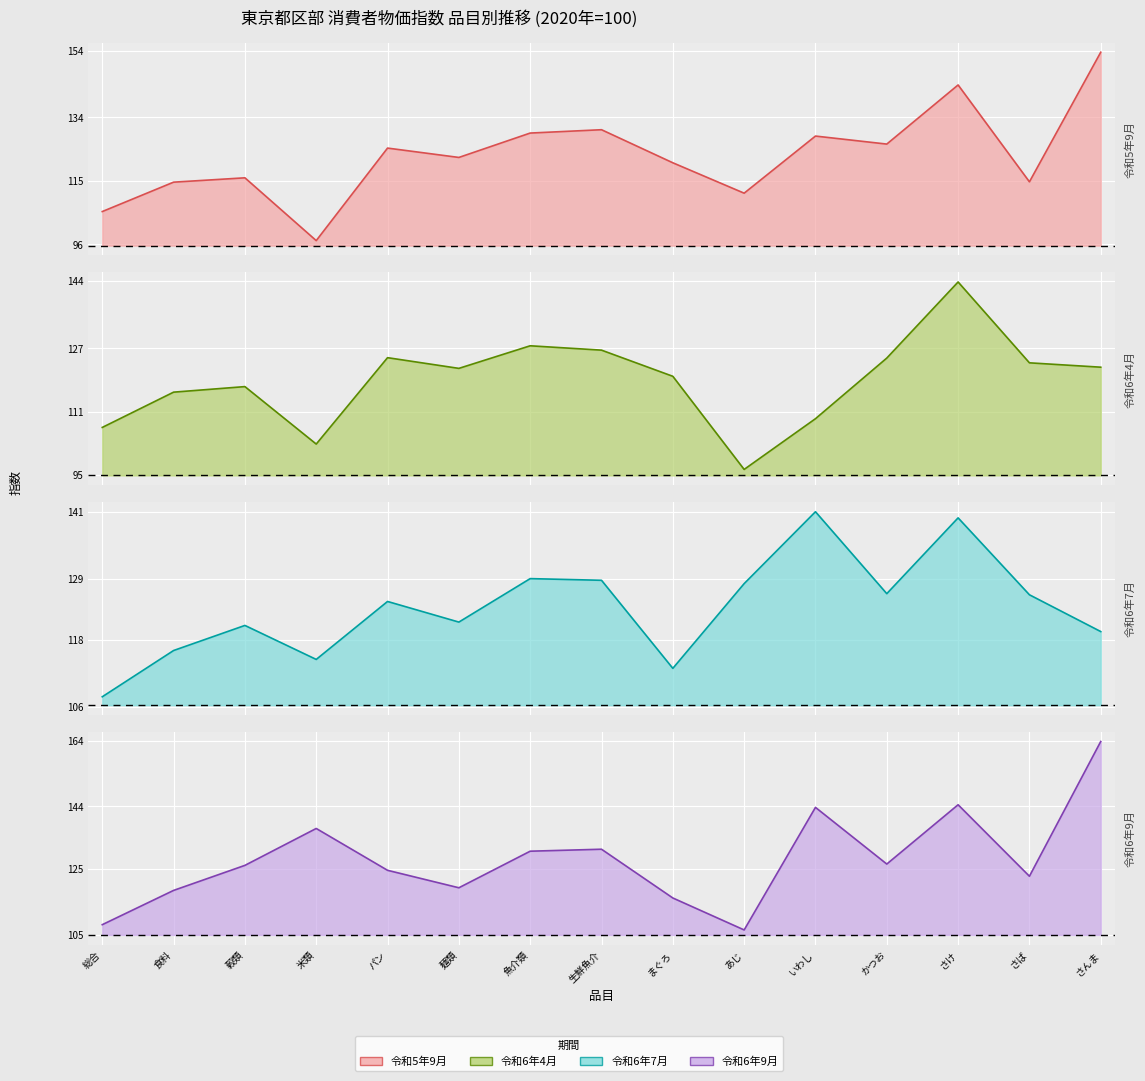

At how many categories does at least one series exceed 132?

4